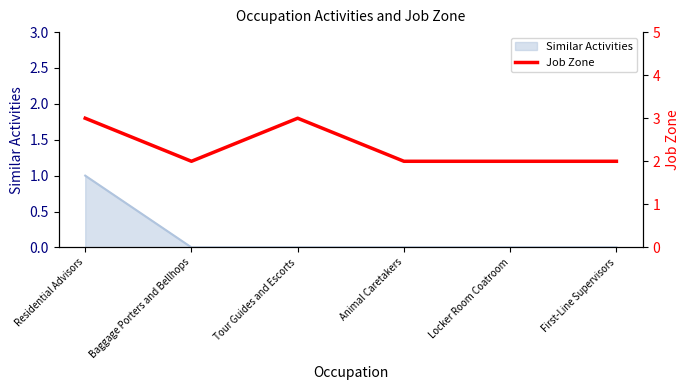

Reading left to right, list all the values displayed in this chart.

3	2	3	2	2	2